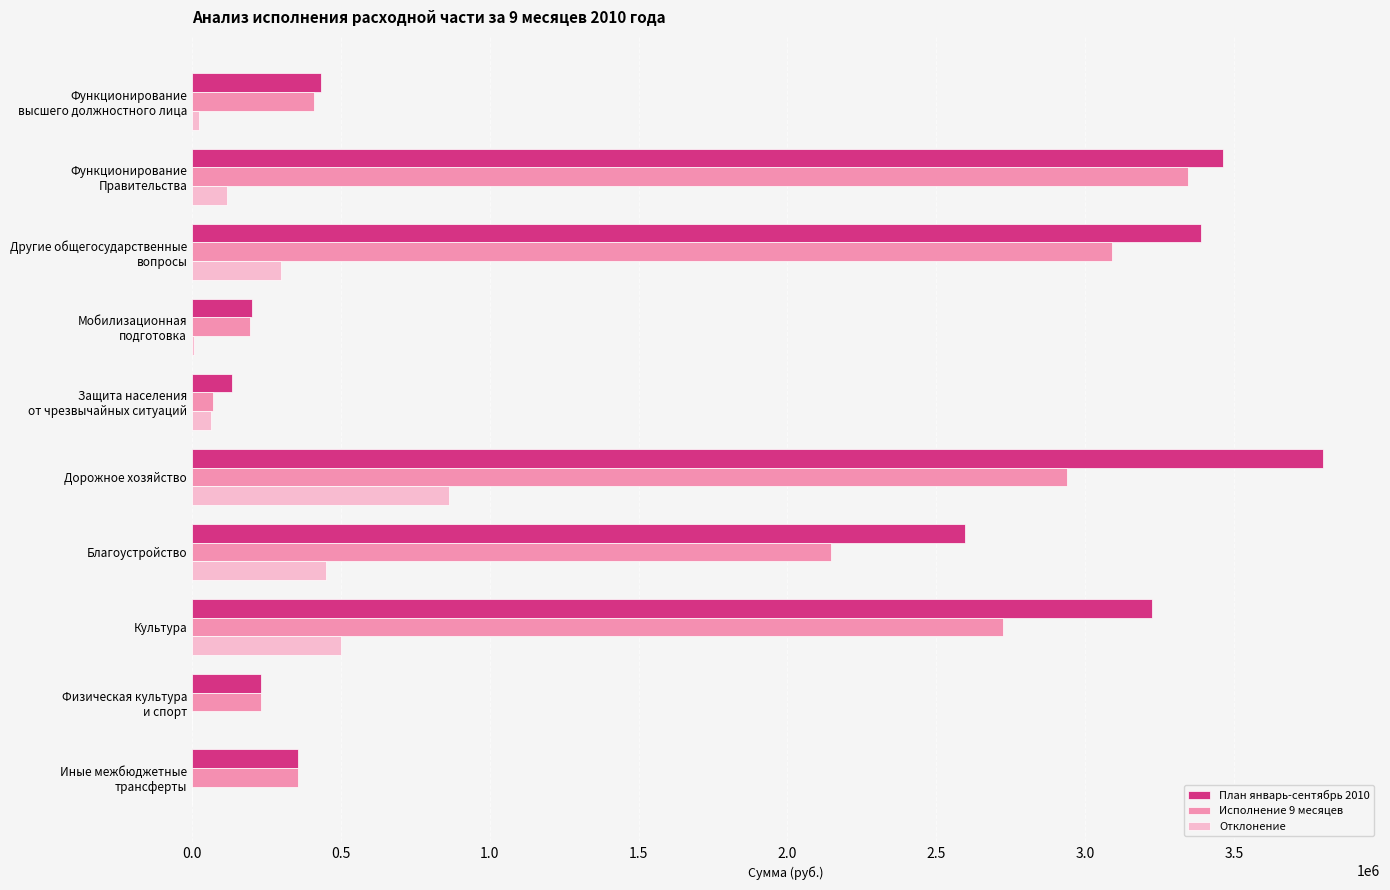

Which series has the largest total across all categories?

План январь-сентябрь 2010